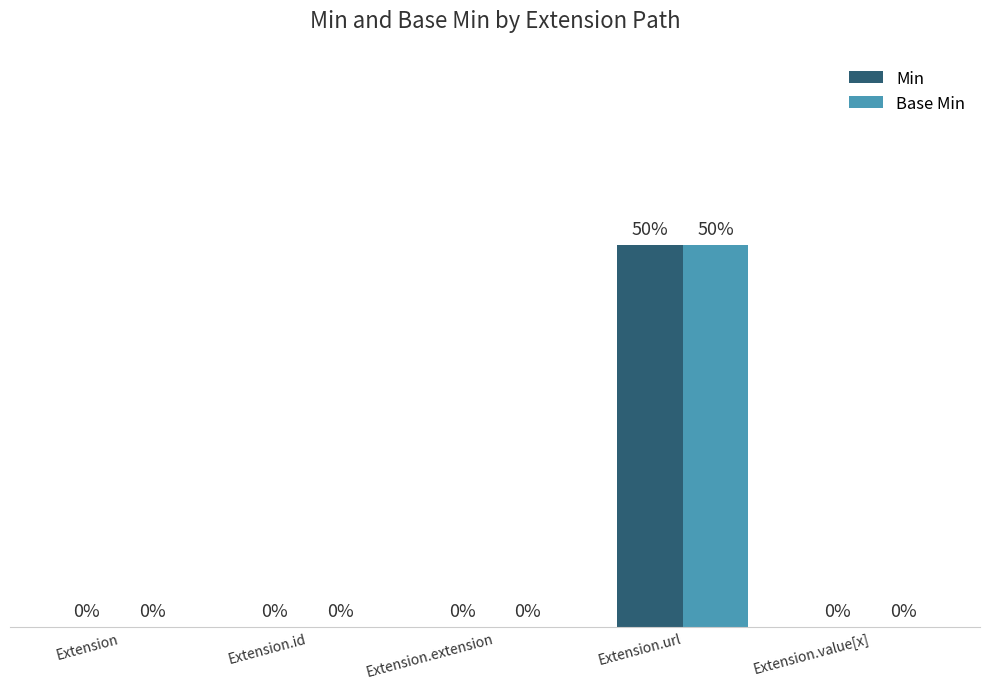

Is the value of Min at Extension.id greater than the value of Base Min at Extension.url?

No